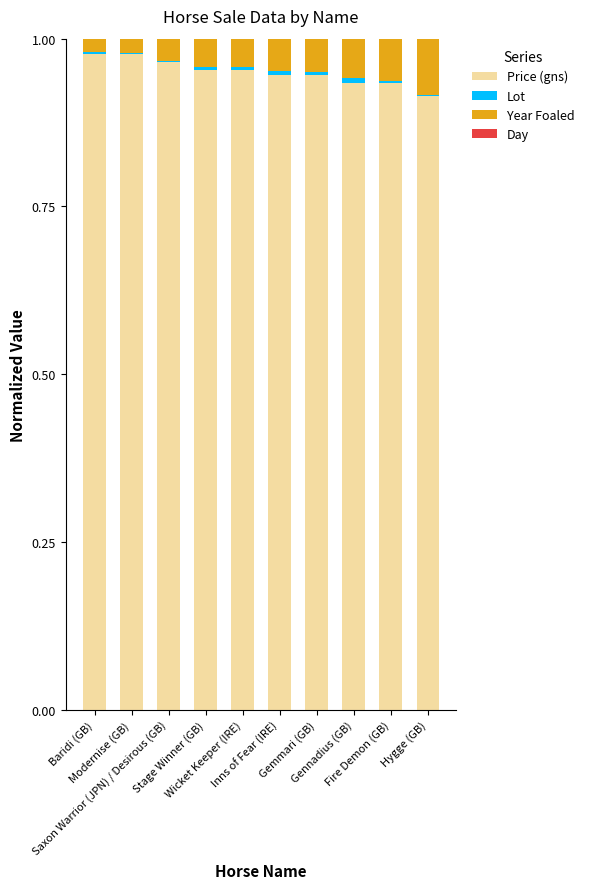

Are the bars grouped side by side (vs. stacked)?

No